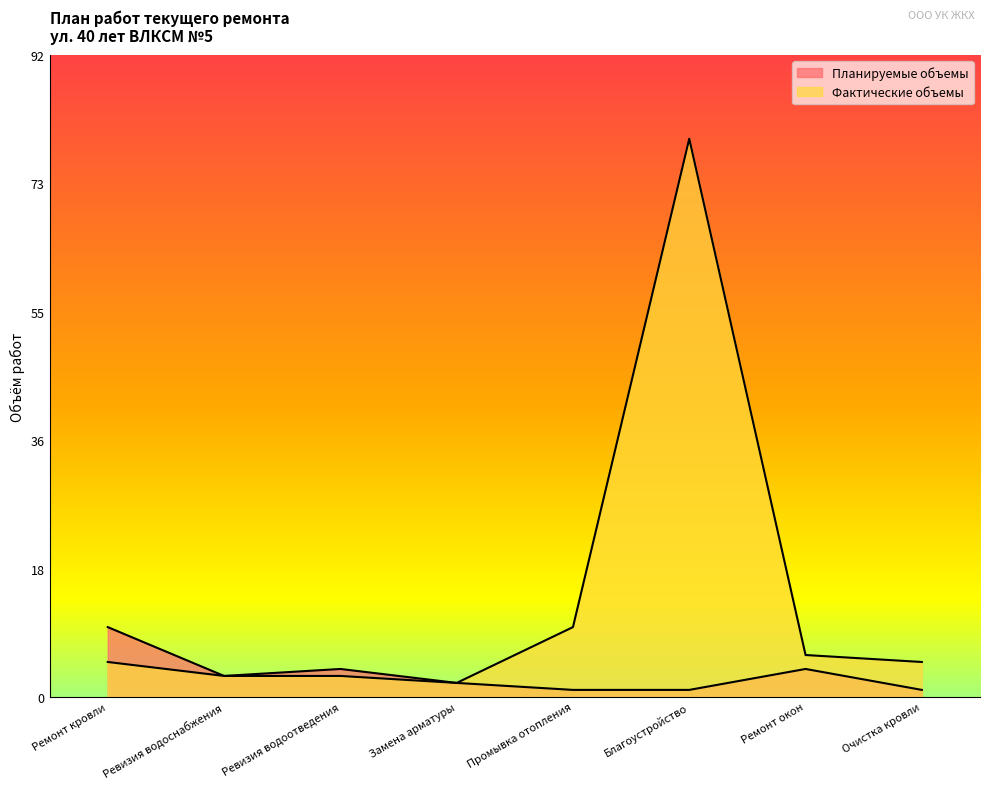

True or false: Фактические объемы and Планируемые объемы cross at least once.

False